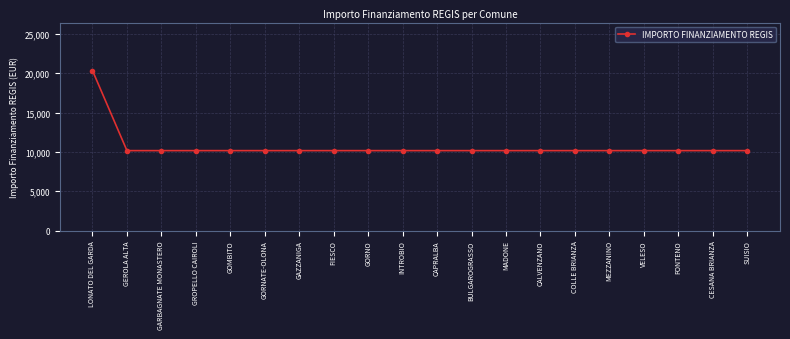

Which label corresponds to the largest value in the chart?

LONATO DEL GARDA